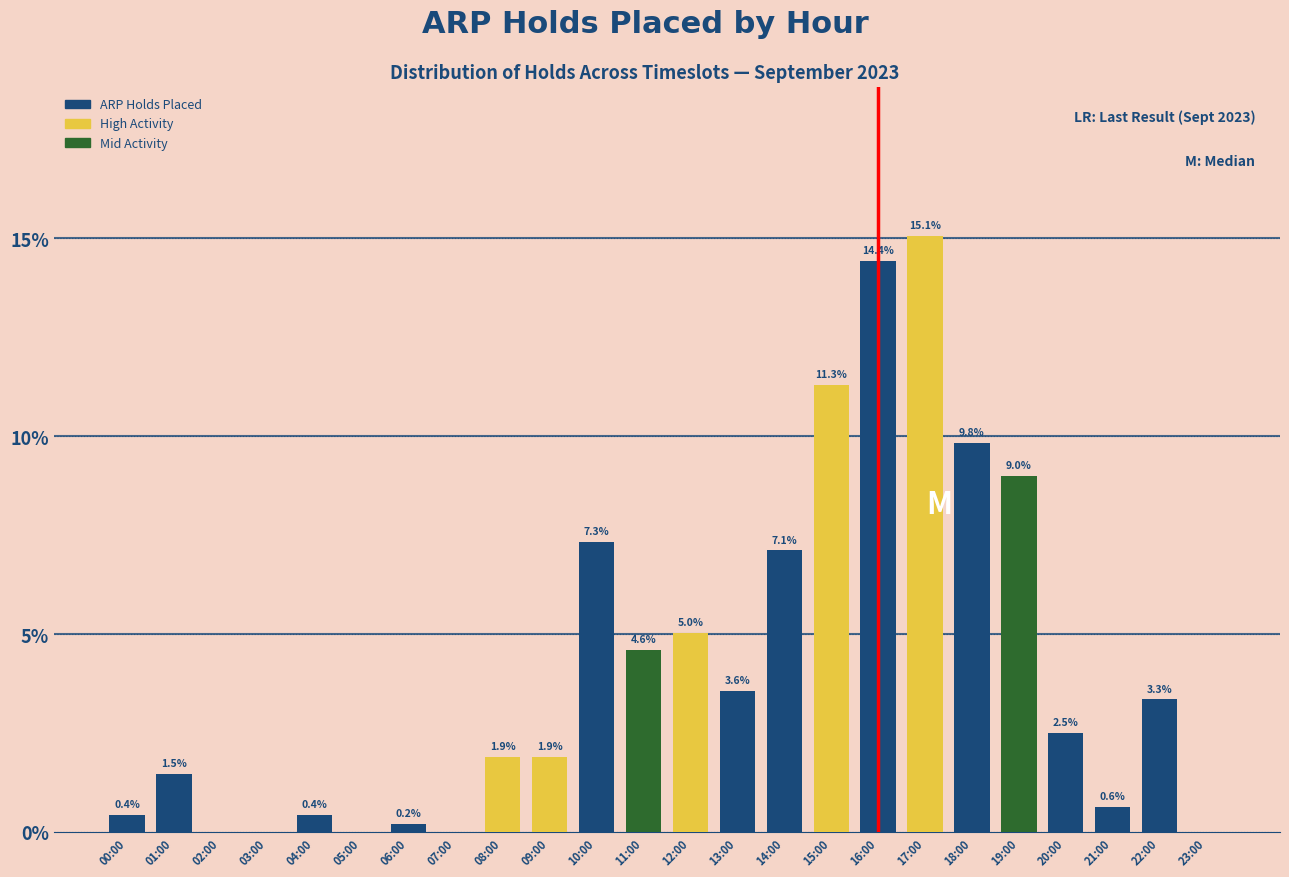

Reading left to right, what are all the values shown in this chart?

00:00=0.4	01:00=1.5	02:00=0.0	03:00=0.0	04:00=0.4	05:00=0.0	06:00=0.2	07:00=0.0	08:00=1.9	09:00=1.9	10:00=7.3	11:00=4.6	12:00=5.0	13:00=3.6	14:00=7.1	15:00=11.3	16:00=14.4	17:00=15.1	18:00=9.8	19:00=9.0	20:00=2.5	21:00=0.6	22:00=3.3	23:00=0.0